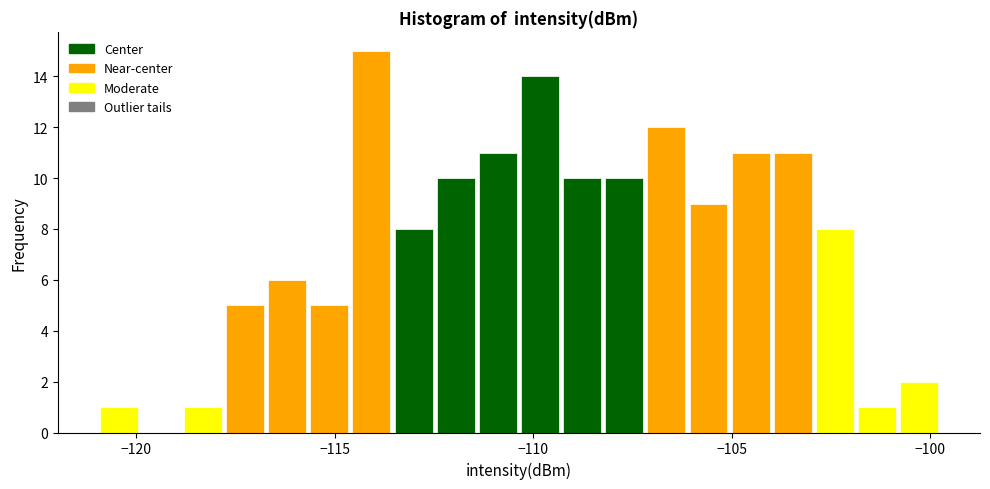

Read against the x-axis, roughly where is the centre of the tallest bar?

-114.0